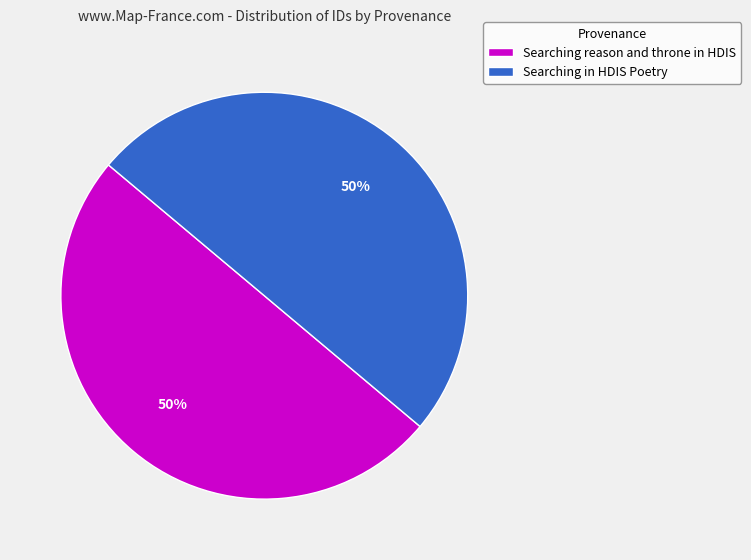

True or false: Searching in HDIS Poetry accounts for 50% of the total.

True